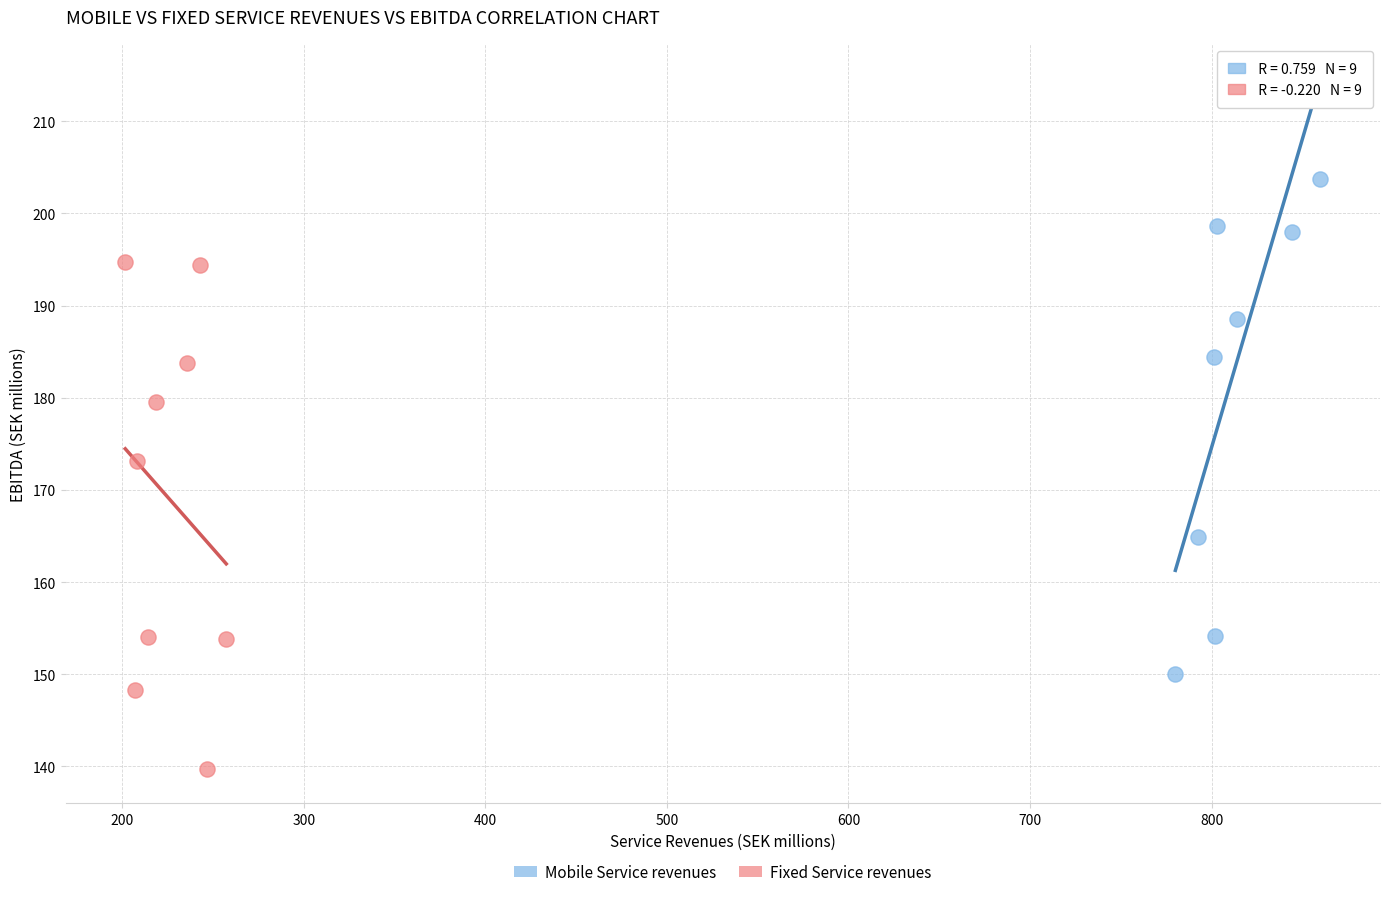

What are all the series names shown in the legend?

Mobile Service revenues, Fixed Service revenues